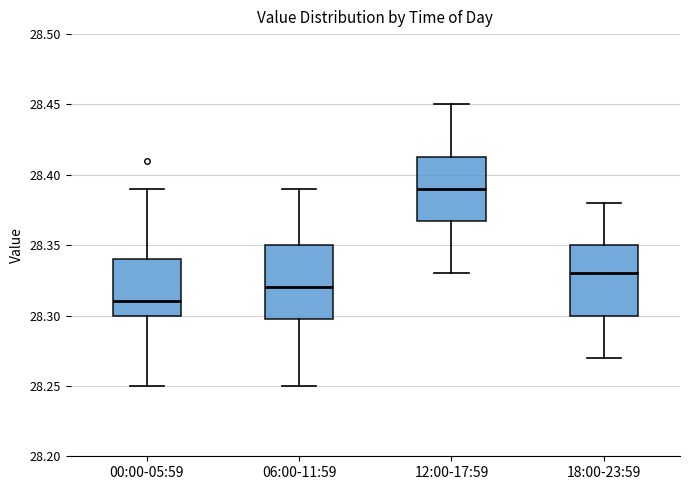

Reading left to right, transcribe this box plot: for each box, give where its median line is, the range the box spans, and where its two whiskers end, as read against the y-axis. The values are not printed on the chart, so give them approximately, as read against the axis.

00:00-05:59: median 28.310, box 28.300 to 28.340, whiskers 28.250 to 28.390
06:00-11:59: median 28.320, box 28.300 to 28.350, whiskers 28.250 to 28.390
12:00-17:59: median 28.390, box 28.370 to 28.415, whiskers 28.330 to 28.450
18:00-23:59: median 28.330, box 28.300 to 28.350, whiskers 28.270 to 28.380